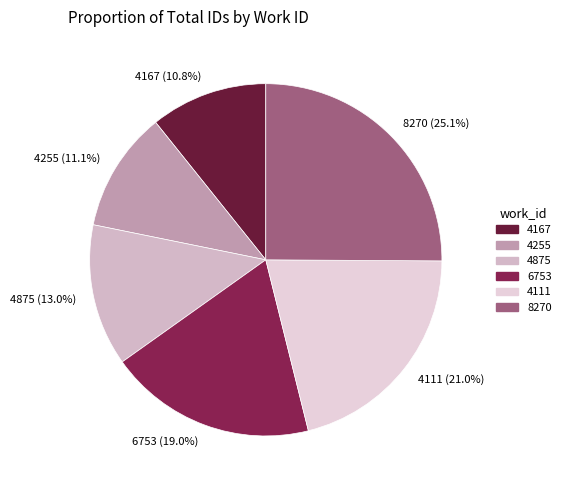

What is the largest slice in the pie chart?

8270